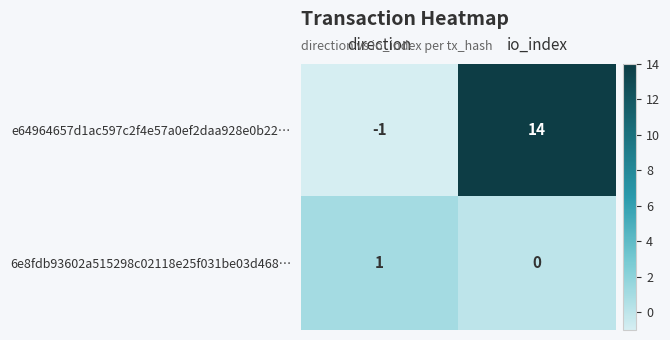

List the series in order of their peak value, highest first.

e64964657d1ac597c2f4e57a0ef2daa928e0b22…, 6e8fdb93602a515298c02118e25f031be03d468…